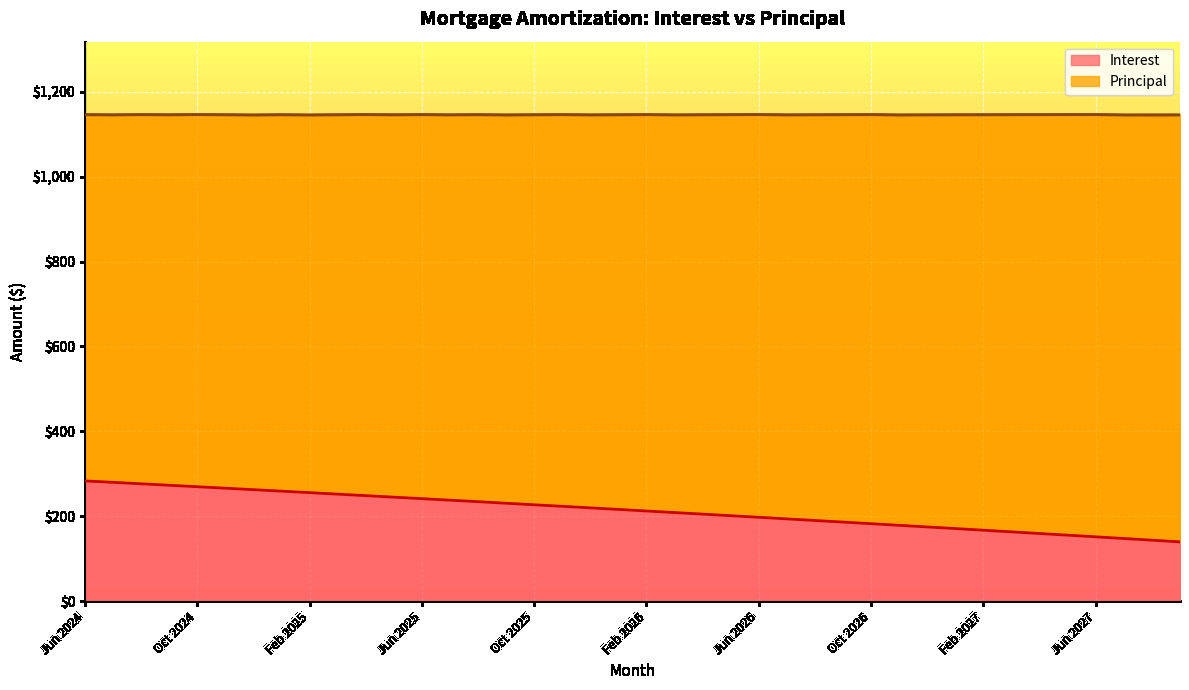

What is the minimum value for Interest?

140.0